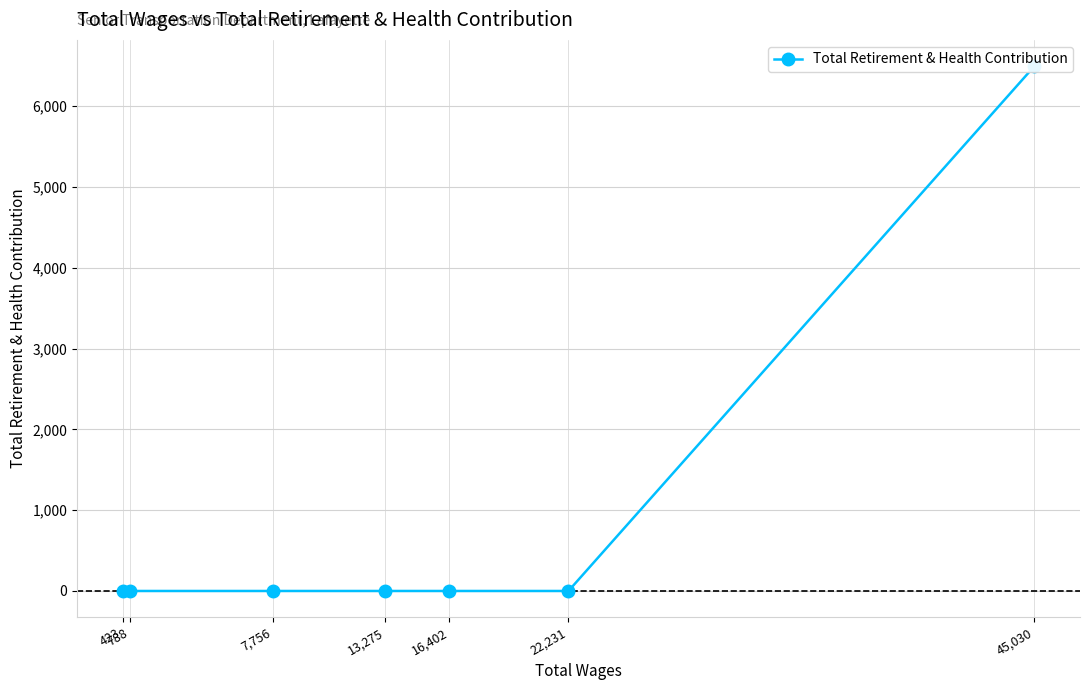

List the labels in order of value, largest first.

45,030, 22,231, 16,402, 13,275, 7,756, 788, 423